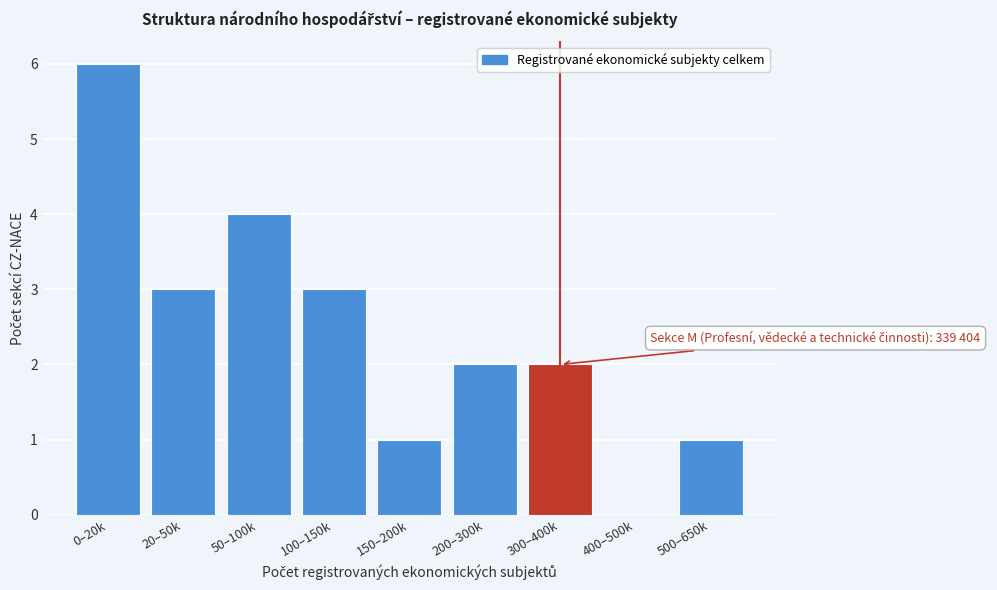

Reading left to right, transcribe all the data shown in this chart.

0–20k=6	20–50k=3	50–100k=4	100–150k=3	150–200k=1	200–300k=2	300–400k=2	400–500k=0	500–650k=1